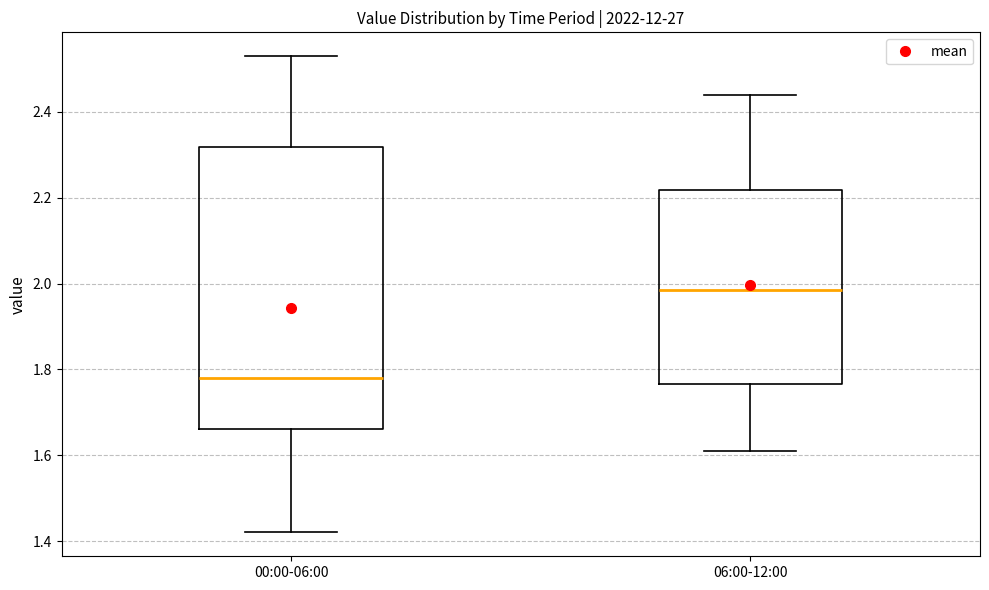

Where is the upper edge of the box for 00:00-06:00 on the y-axis? The values are not printed on the chart, so give them approximately, as read against the axis.

2.32